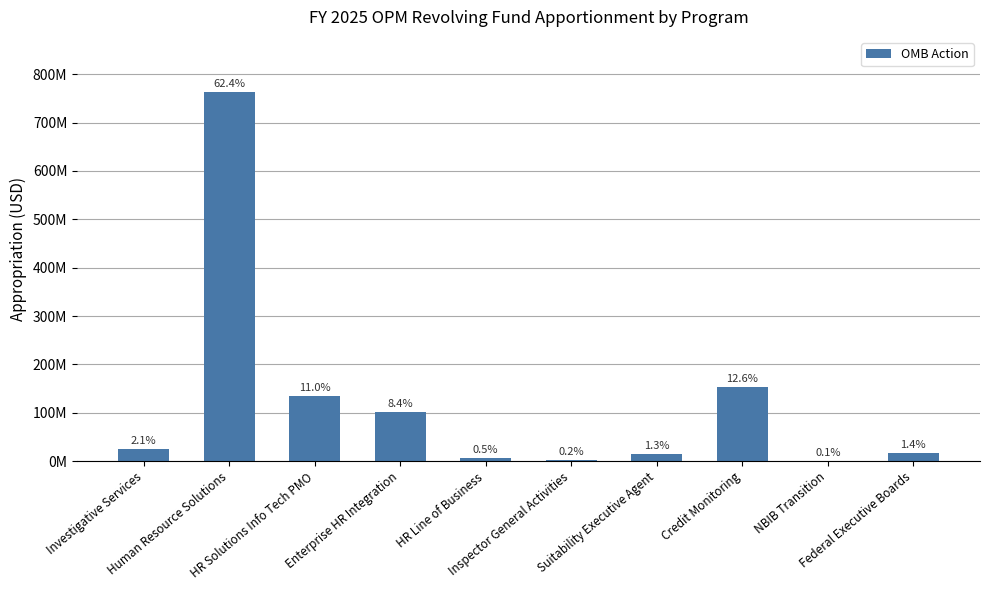

Reading left to right, extract all data points from this chart.

26205000	762667000	134031000	102071000	6433000	2811000	15445000	153566000	1408000	17675000